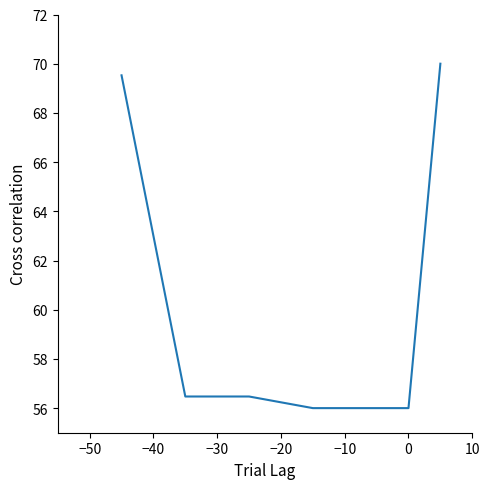

How many lines are shown in the chart?

1